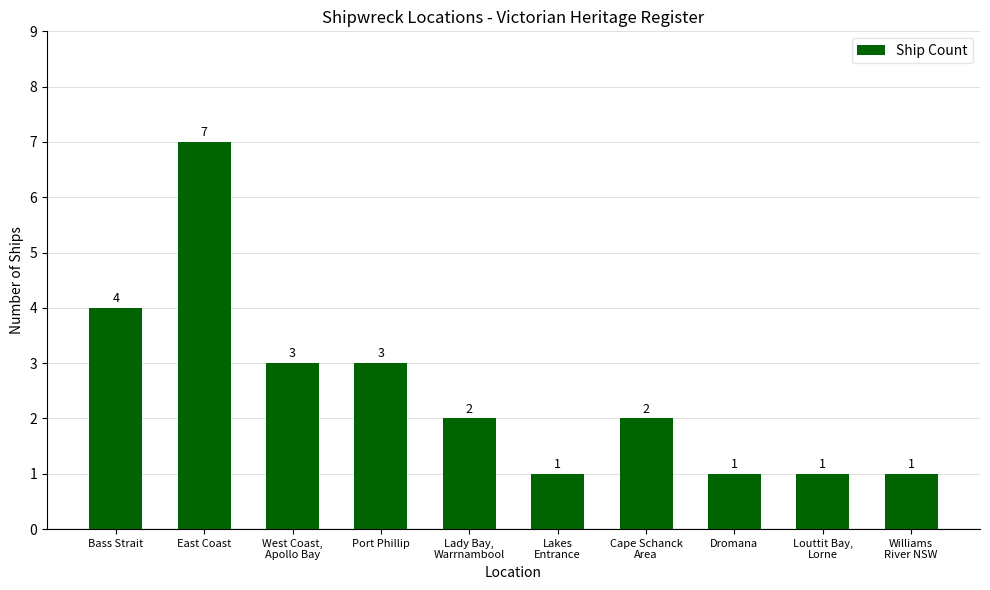

What is the sum of all values?

25